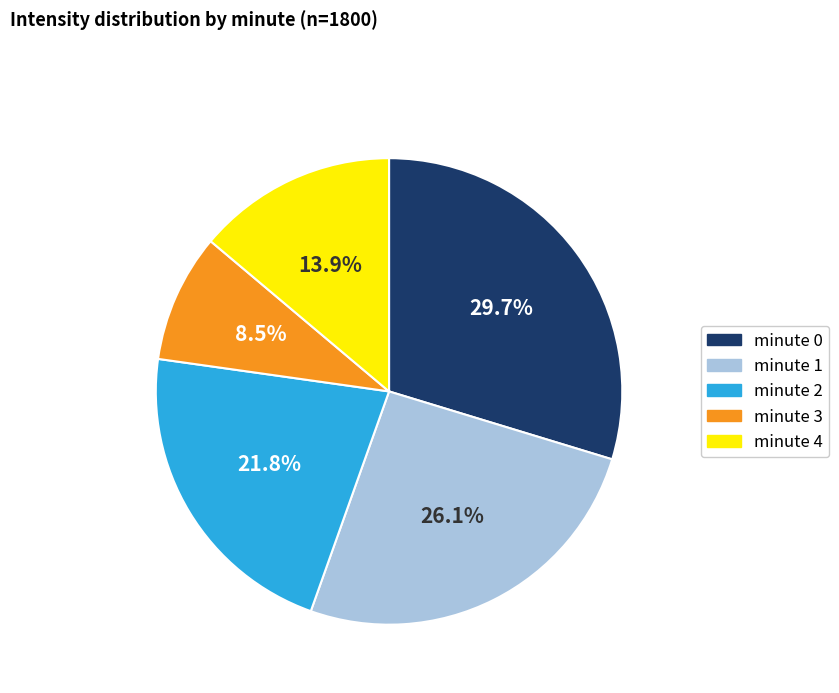

Is it true that minute 2 is 10% of the pie?

False